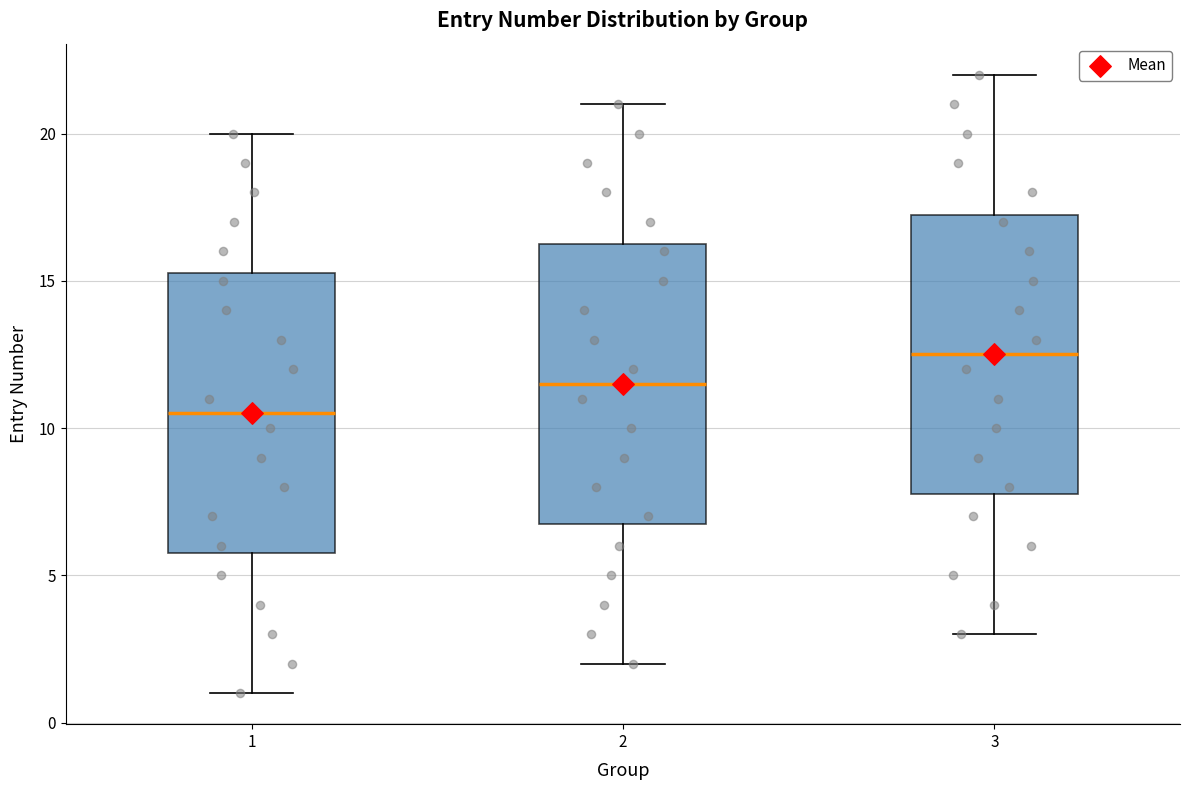

Reading left to right, read every box against the y-axis: the position of its median line, the range the box covers, and the ends of its whiskers. The values are not printed on the chart, so give them approximately, as read against the axis.

1: median 10.5, box 6.0 to 15.5, whiskers 1.0 to 20.0
2: median 11.5, box 7.0 to 16.5, whiskers 2.0 to 21.0
3: median 12.5, box 8.0 to 17.5, whiskers 3.0 to 22.0